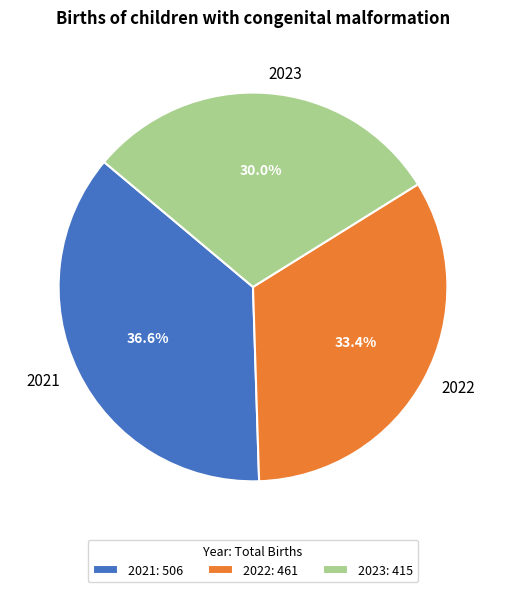

What percentage is the 2023 slice, to the nearest percent?

30%